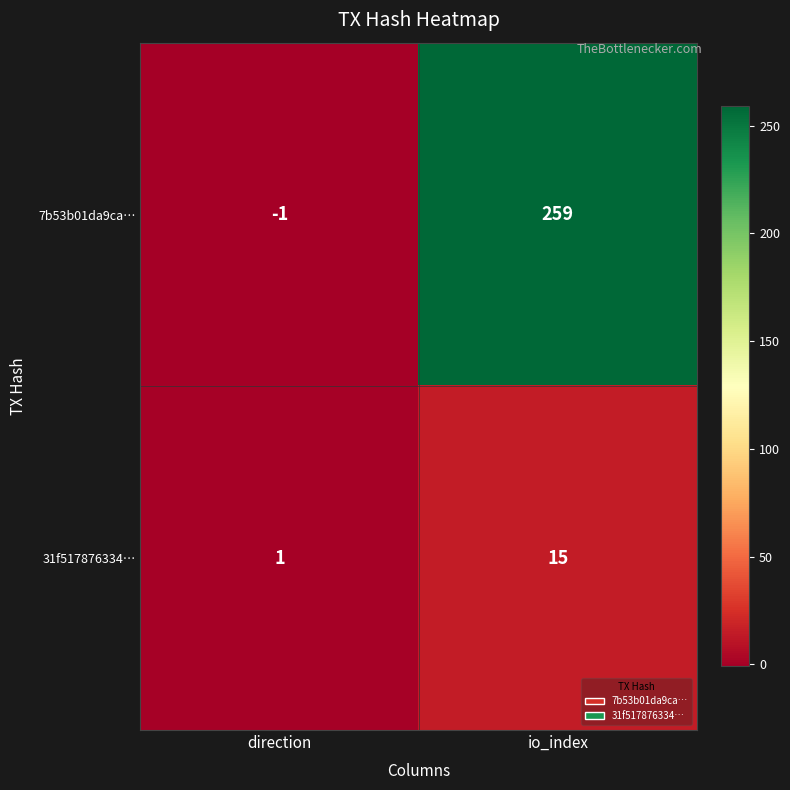

Reading left to right, list all the values displayed in this chart.

7b53b01da9ca…: direction=-1	io_index=259
31f517876334…: direction=1	io_index=15